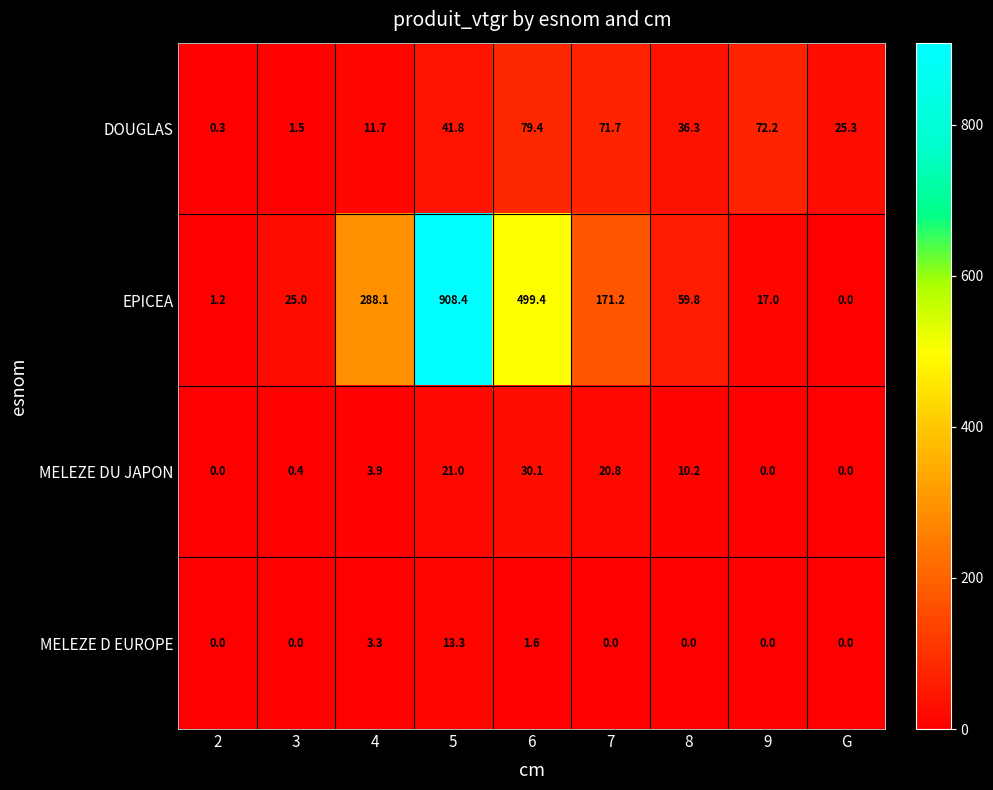

Which series has the largest total across all categories?

EPICEA